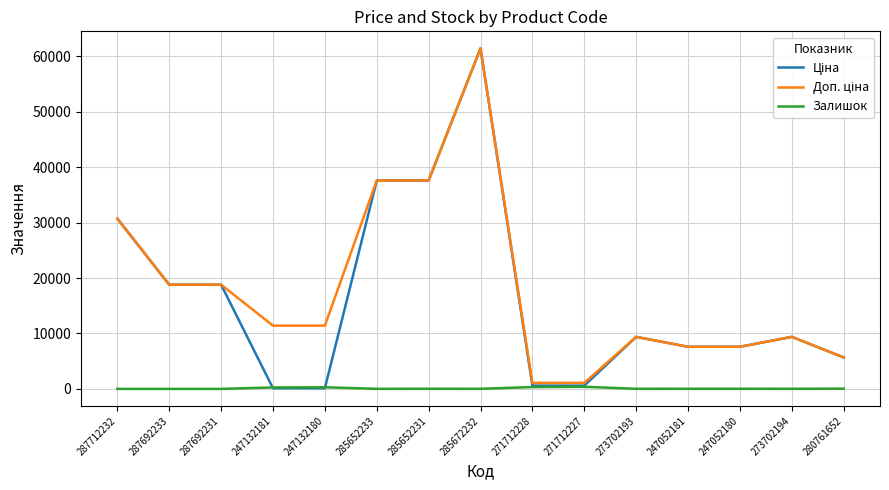

At which category does the chart reach its peak across all series?

285672232